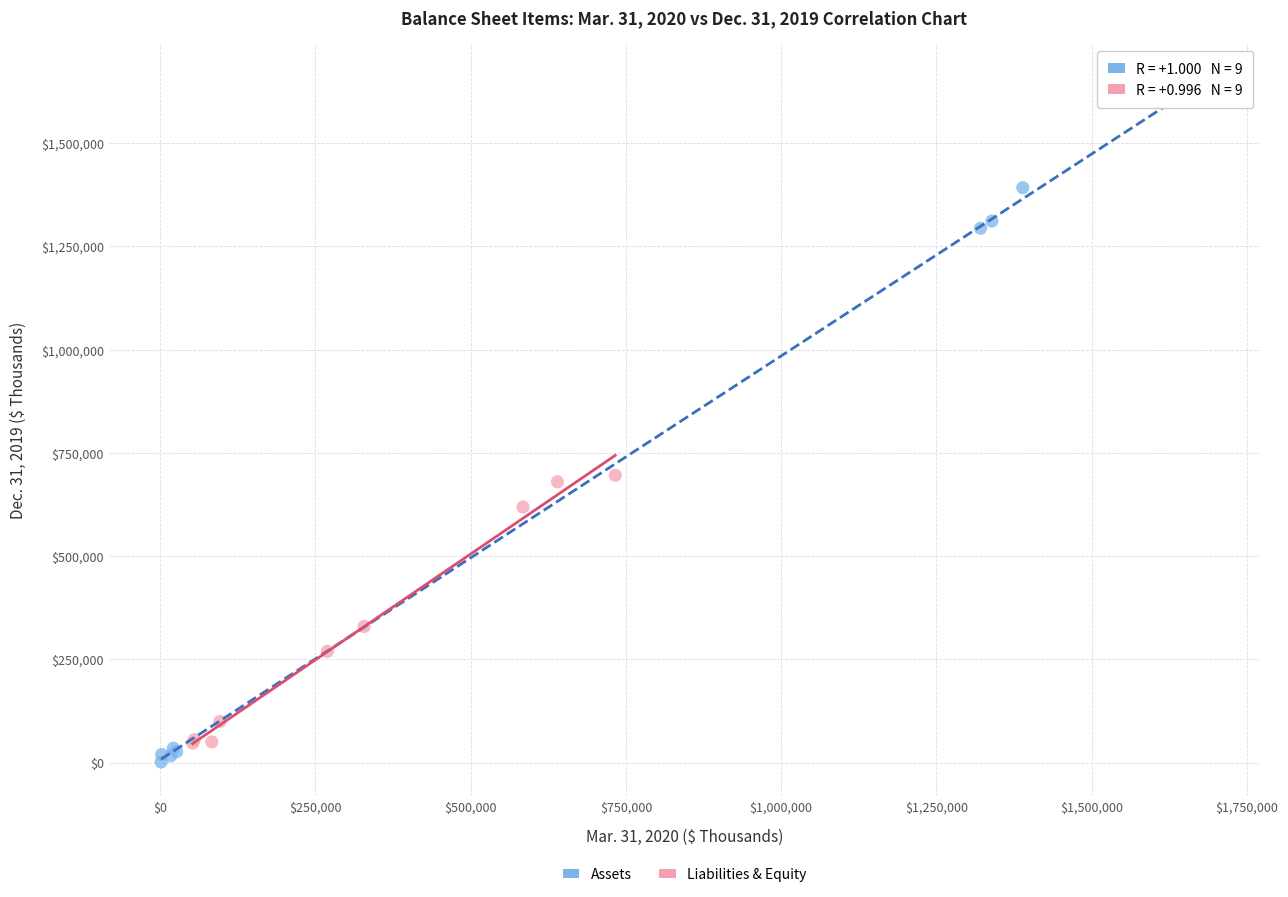

What are all the series names shown in the legend?

Assets, Liabilities & Equity